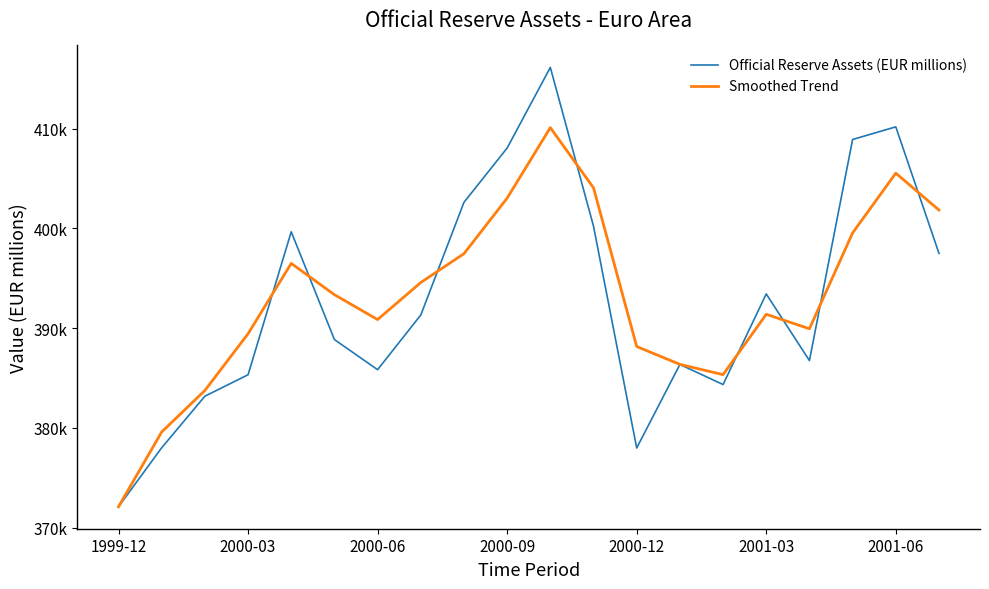

What are all the series names shown in the legend?

Official Reserve Assets (EUR millions), Smoothed Trend